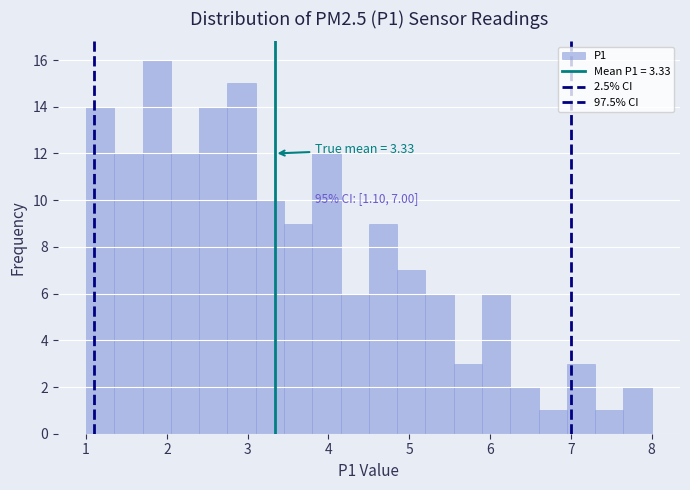

Read against the x-axis, roughly where is the centre of the tallest bar?

1.9